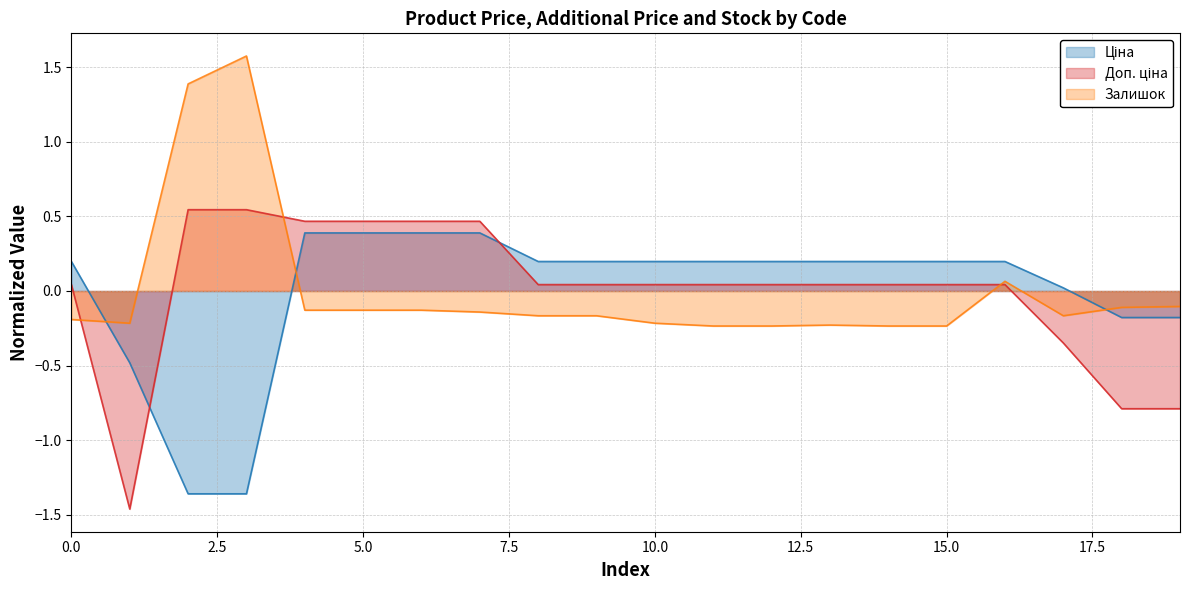

What is the greatest value displayed?

1.6